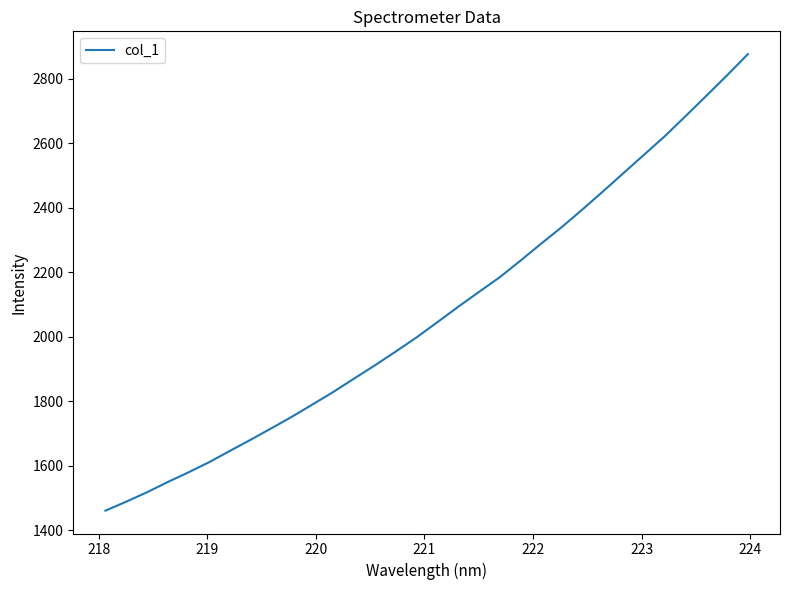

What is the smallest value displayed?

1461.1